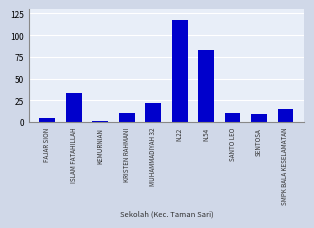

Are the bars horizontal?

No